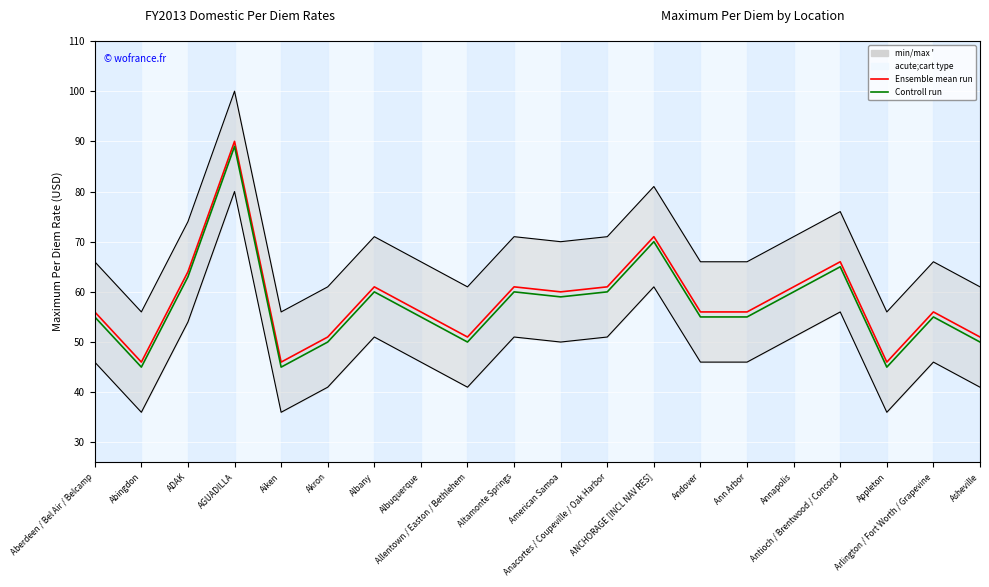

Which series has the largest total across all categories?

Ensemble mean run